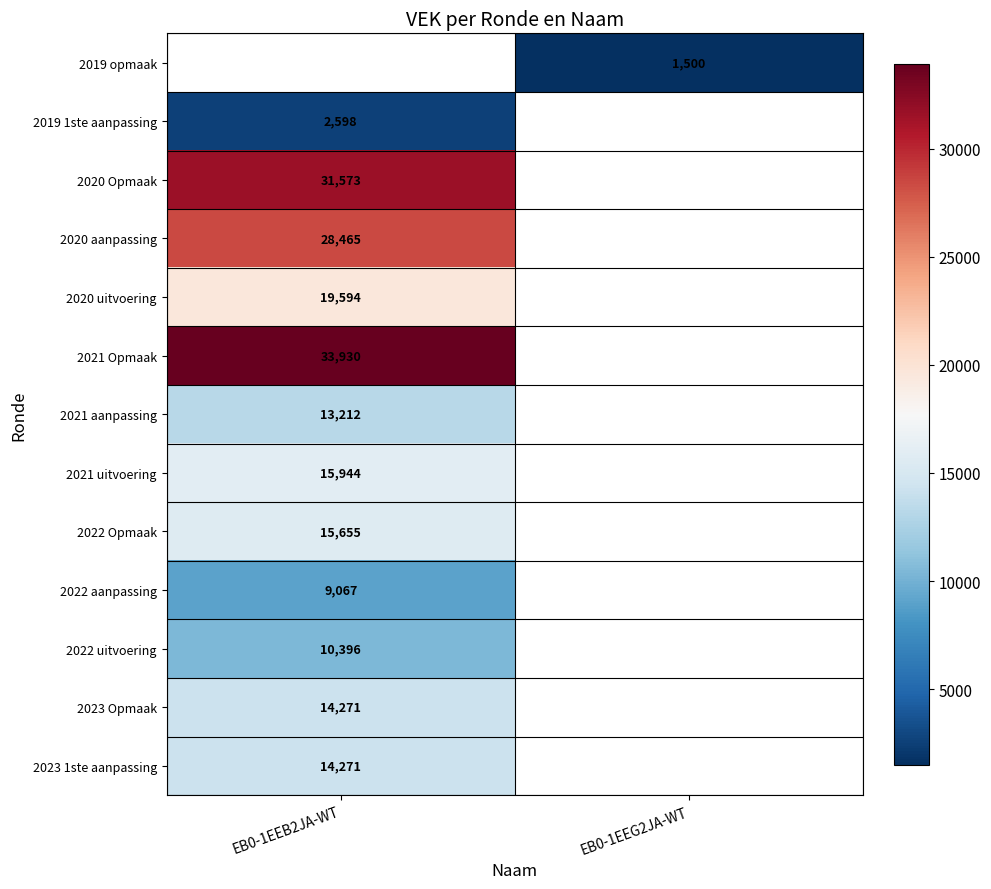

What is the greatest value displayed?

33930.0